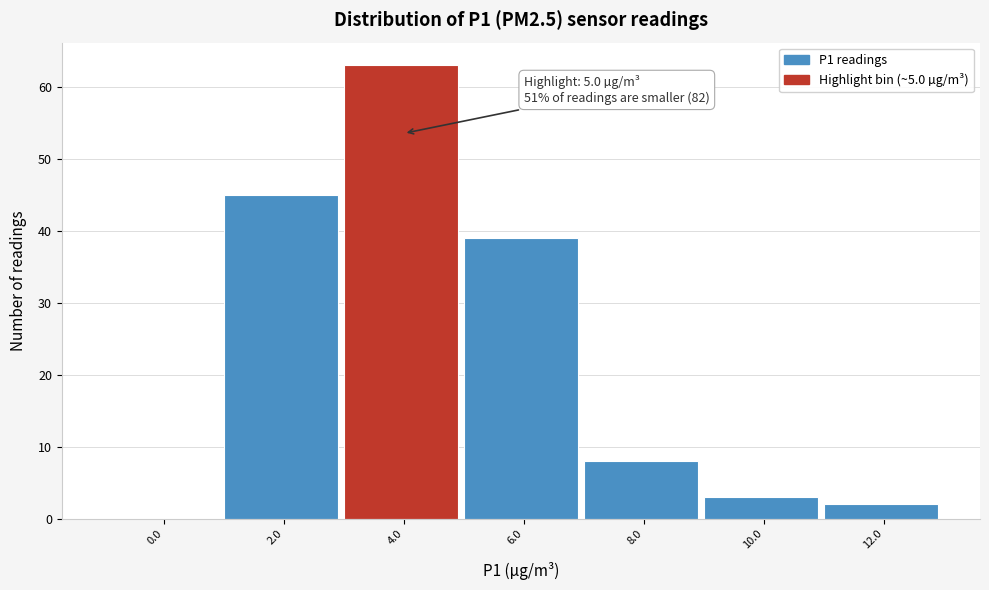

Reading left to right, what are all the values shown in this chart?

0.0=0	2.0=45	4.0=63	6.0=39	8.0=8	10.0=3	12.0=2